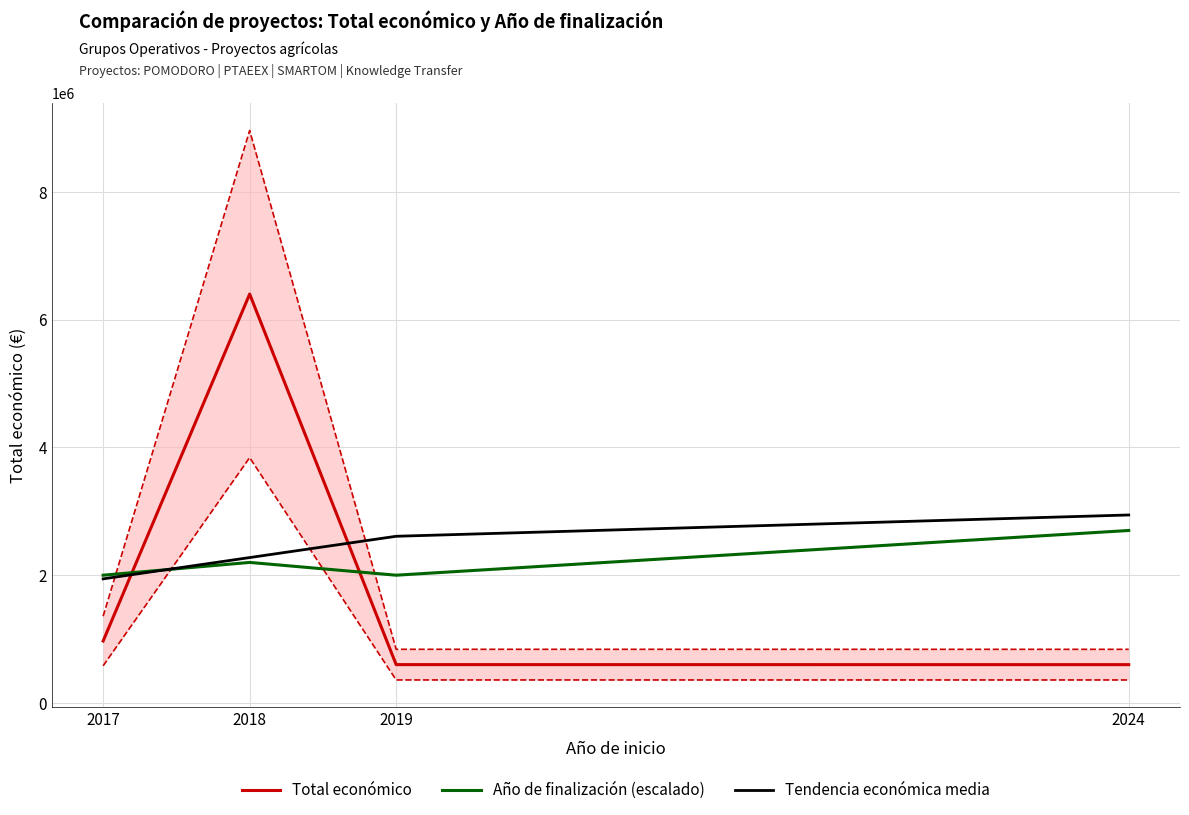

Where do Total económico and Tendencia económica media first cross each other?

2017 and 2018